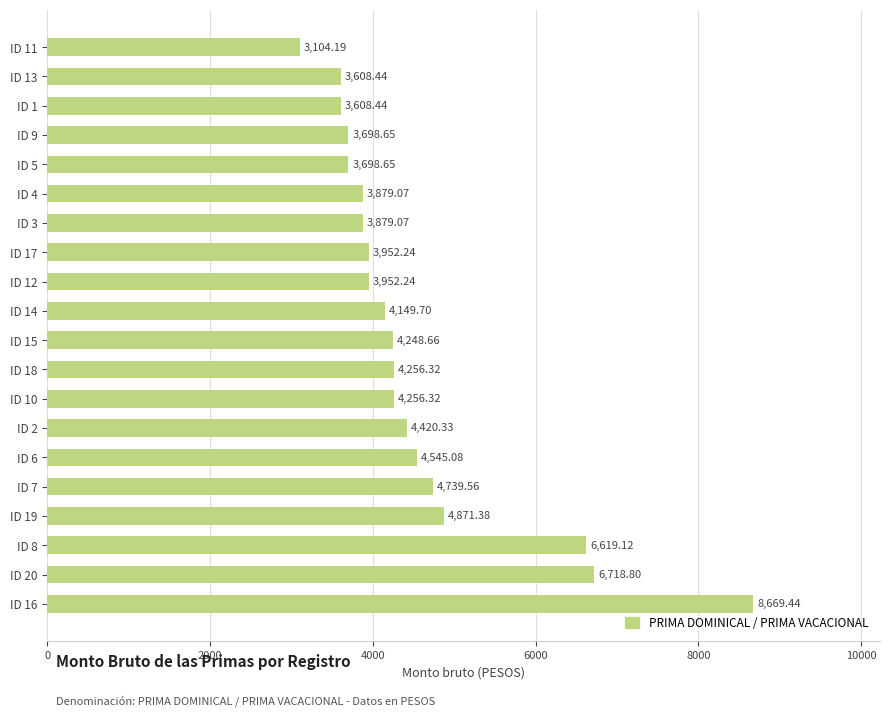

Approximately how many times larger is the value at ID 7 compared to ID 20?

0.7